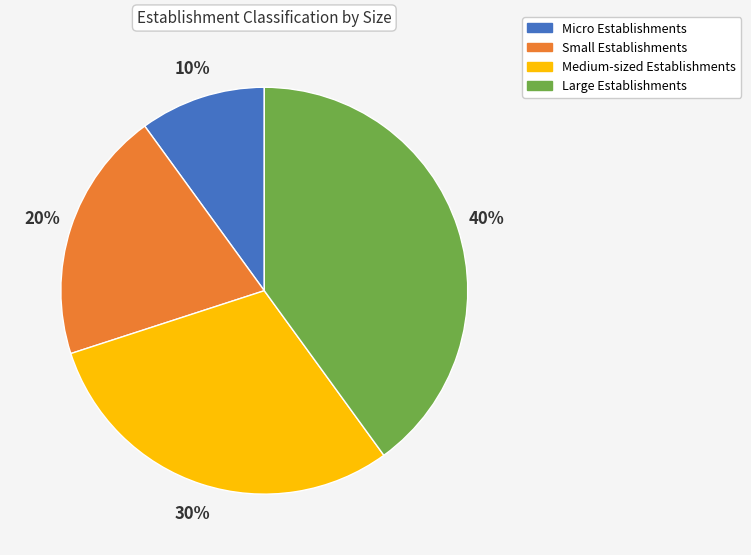

To the nearest percent, what portion does Small Establishments represent?

20%